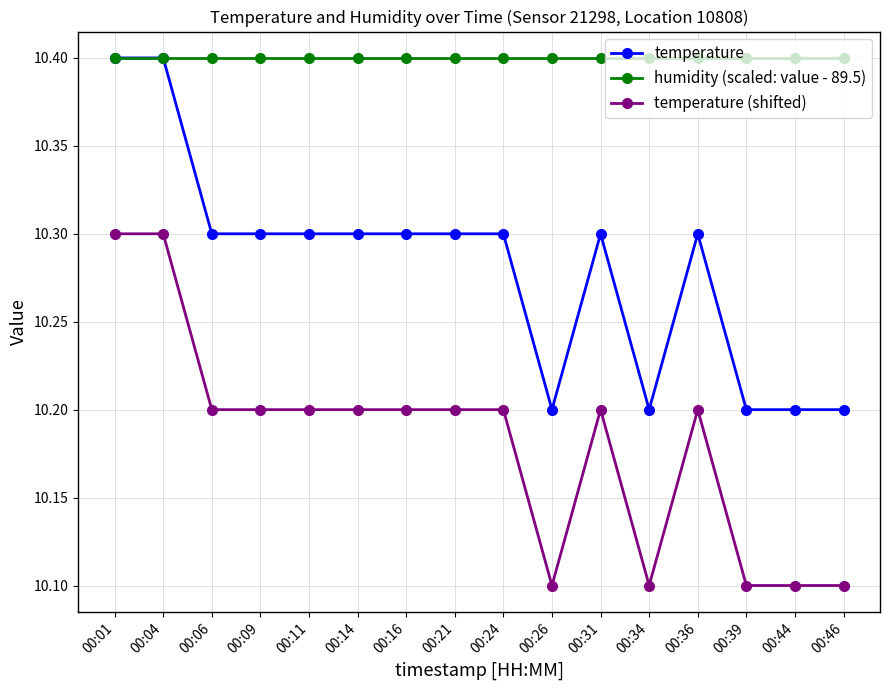

Reading left to right, what are all the values shown in this chart?

temperature: 10.4	10.4	10.3	10.3	10.3	10.3	10.3	10.3	10.3	10.2	10.3	10.2	10.3	10.2	10.2	10.2
humidity (scaled: value - 89.5): 10.4	10.4	10.4	10.4	10.4	10.4	10.4	10.4	10.4	10.4	10.4	10.4	10.4	10.4	10.4	10.4
temperature (shifted): 10.3	10.3	10.2	10.2	10.2	10.2	10.2	10.2	10.2	10.1	10.2	10.1	10.2	10.1	10.1	10.1